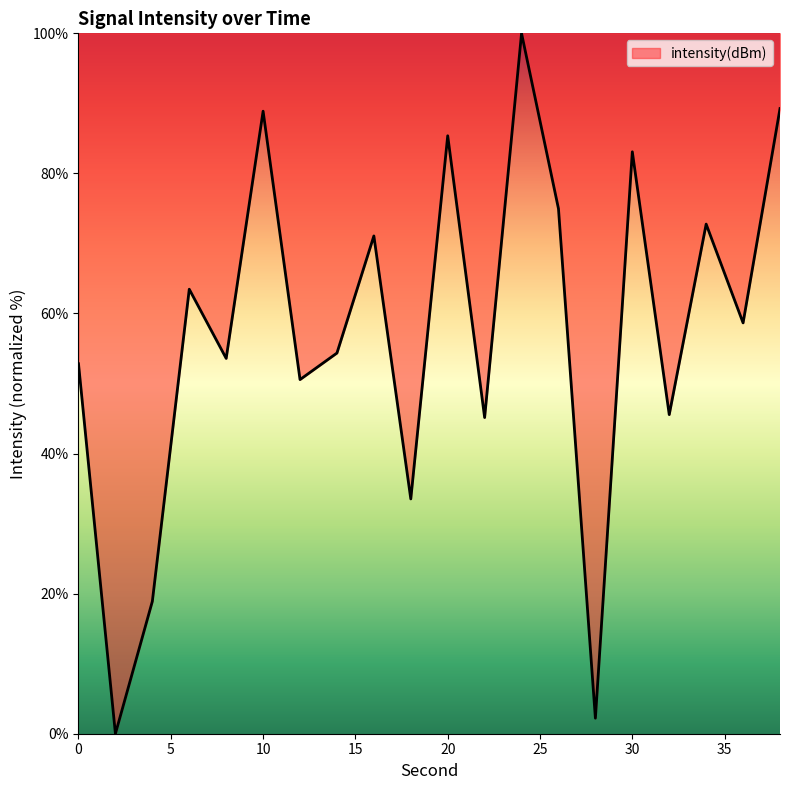

What is the difference between the maximum and minimum values?

100.0